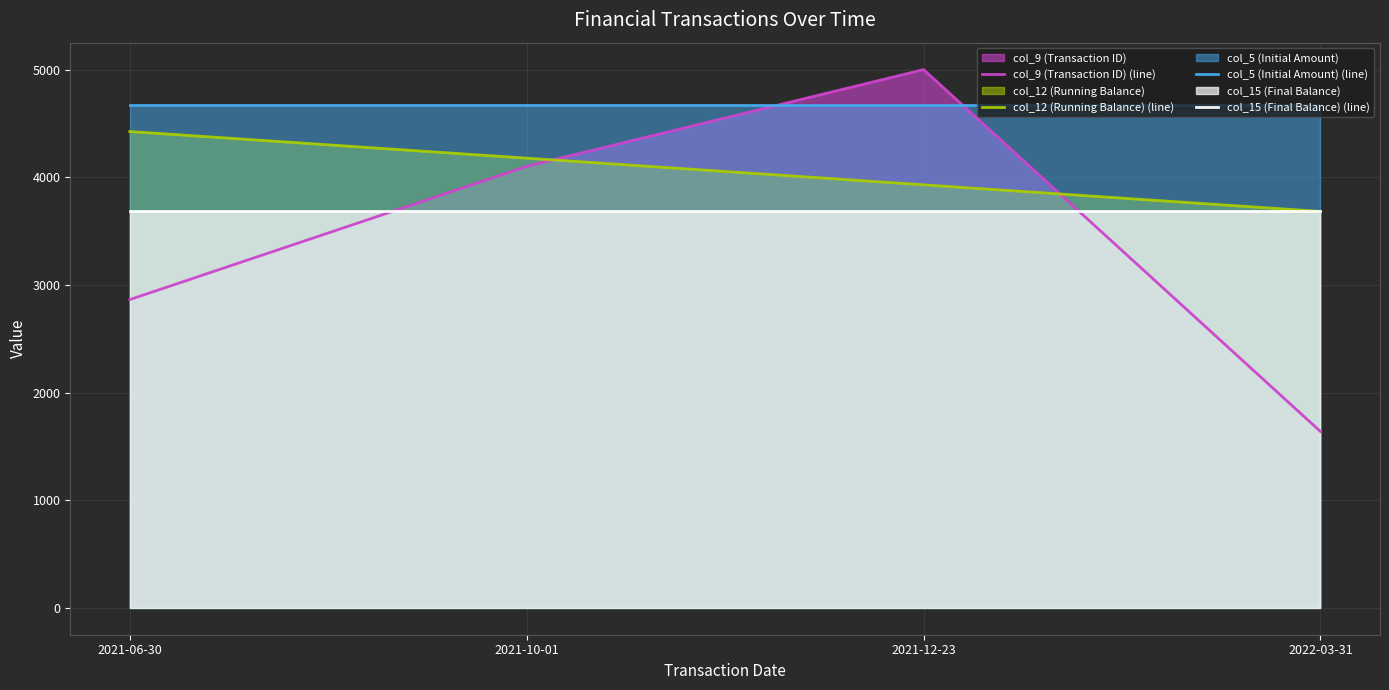

What is the sum of the col_5 (Initial Amount) (line) values at 2021-06-30 and 2021-12-23?

9344.1